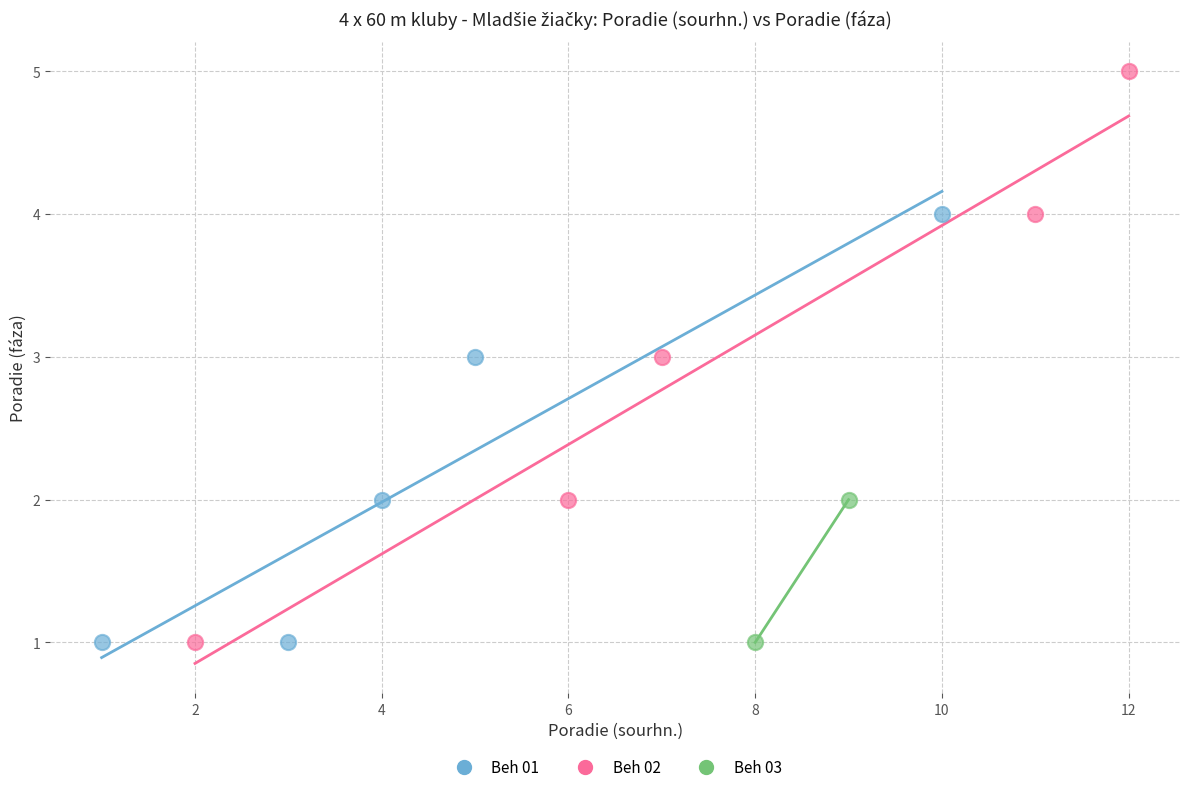

Which series contains the highest Y value?

Beh 02